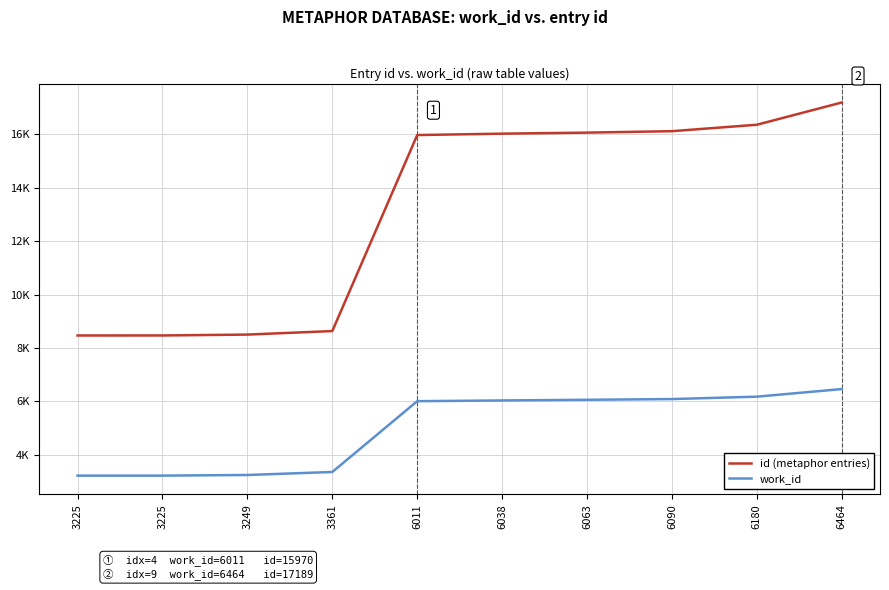

Which label corresponds to the smallest value in the chart?

3225